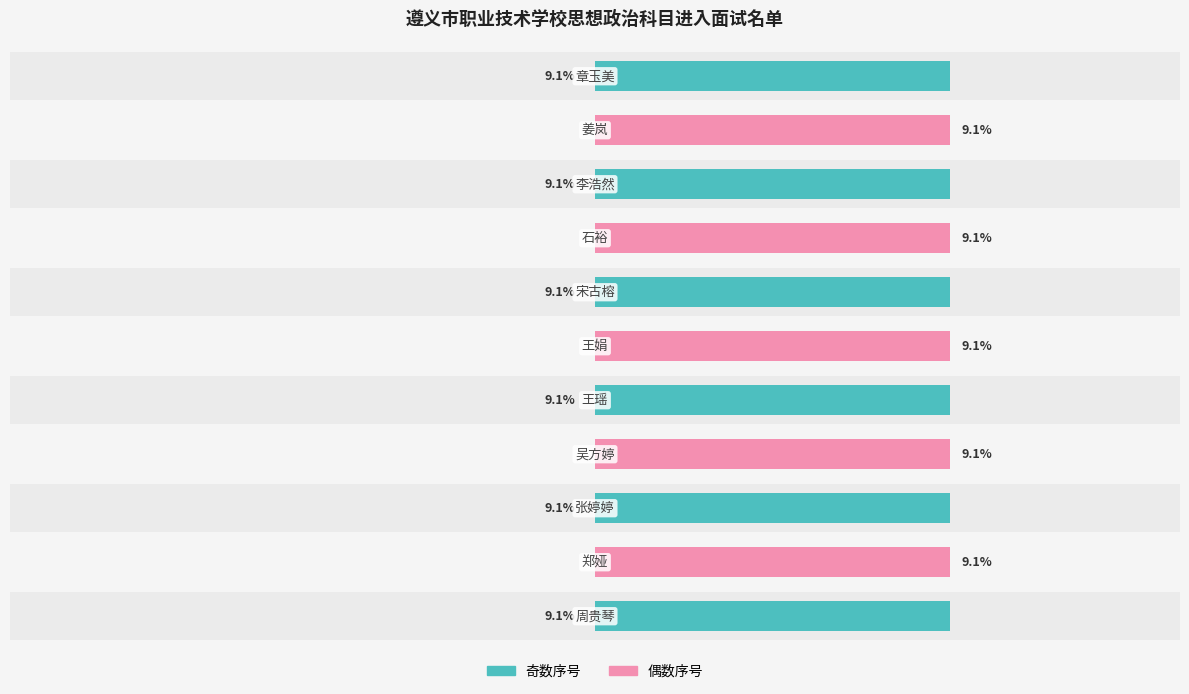

At how many categories does at least one series exceed 2?

11